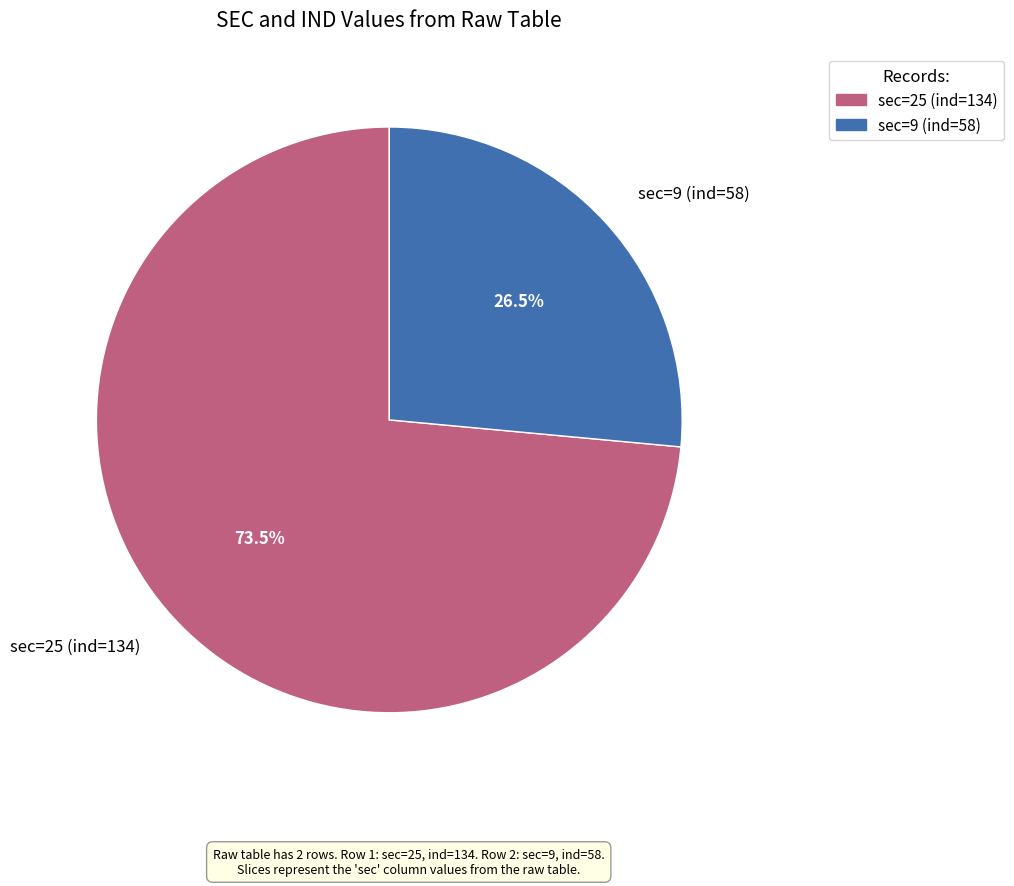

Which slice represents more than half of the pie?

sec=25